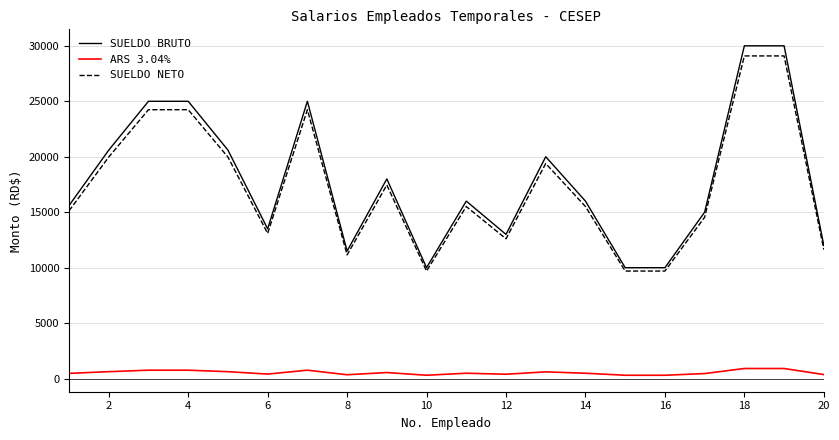

Does the chart display data point markers on the line(s)?

No